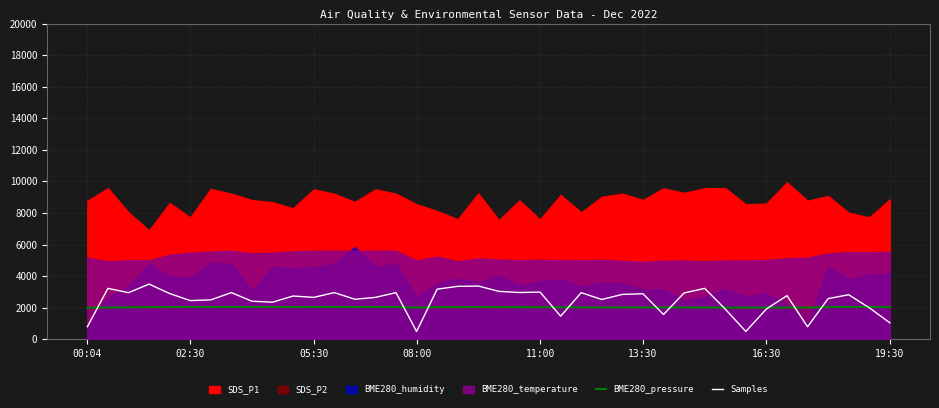

After their last crossing, which series has the higher values: Samples or BME280_pressure?

BME280_pressure